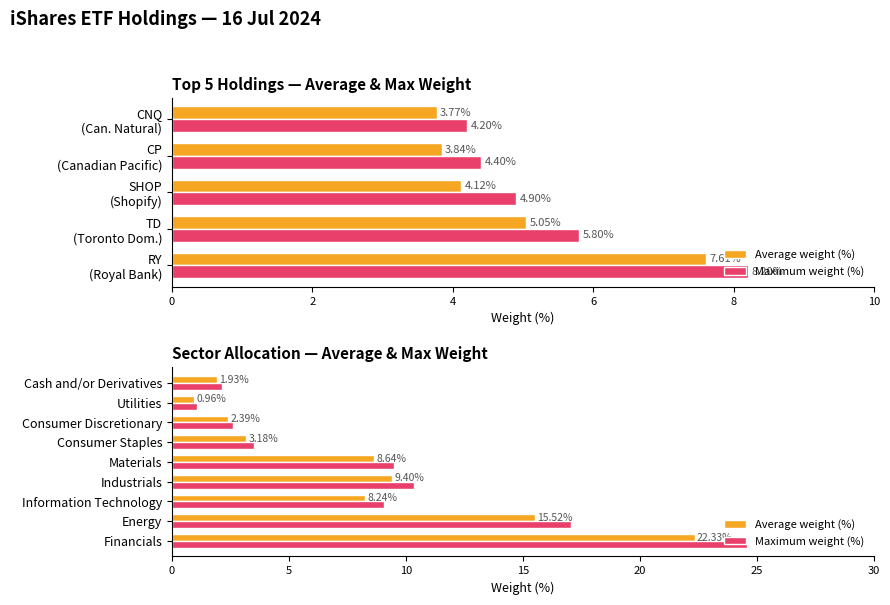

Which series has the largest total across all categories?

Maximum weight (%)